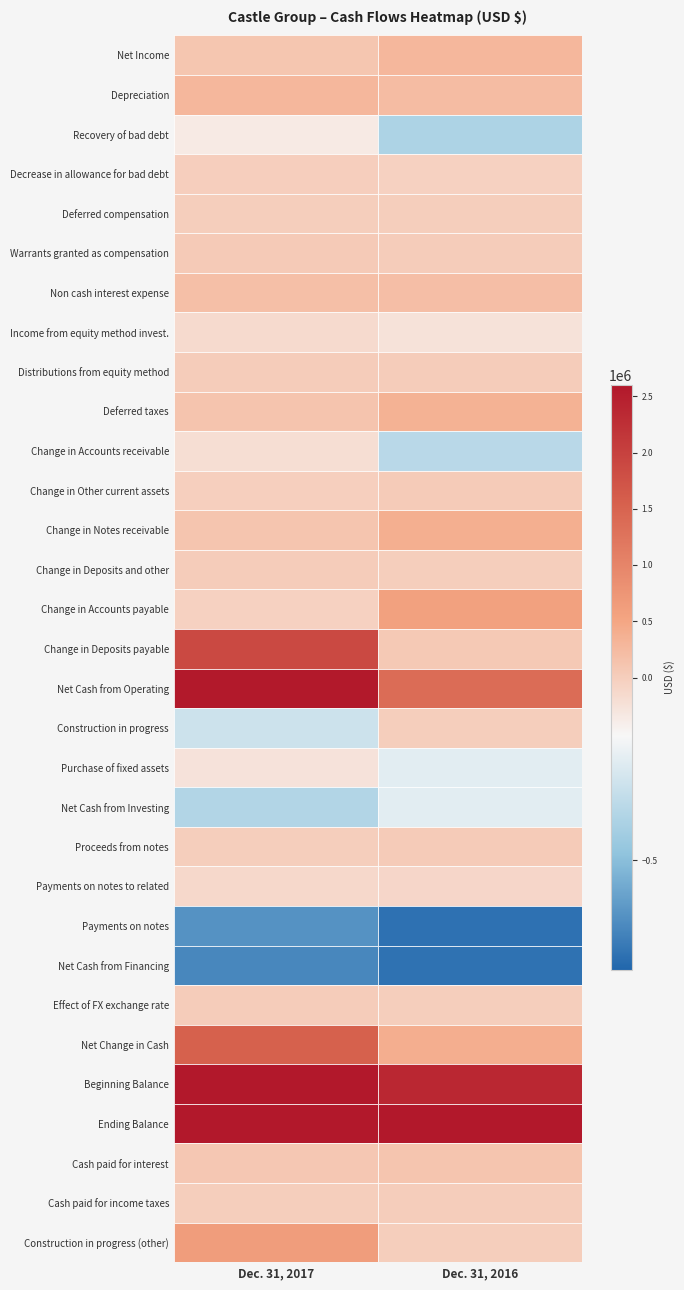

What is the total value across all series at 1?

6488031